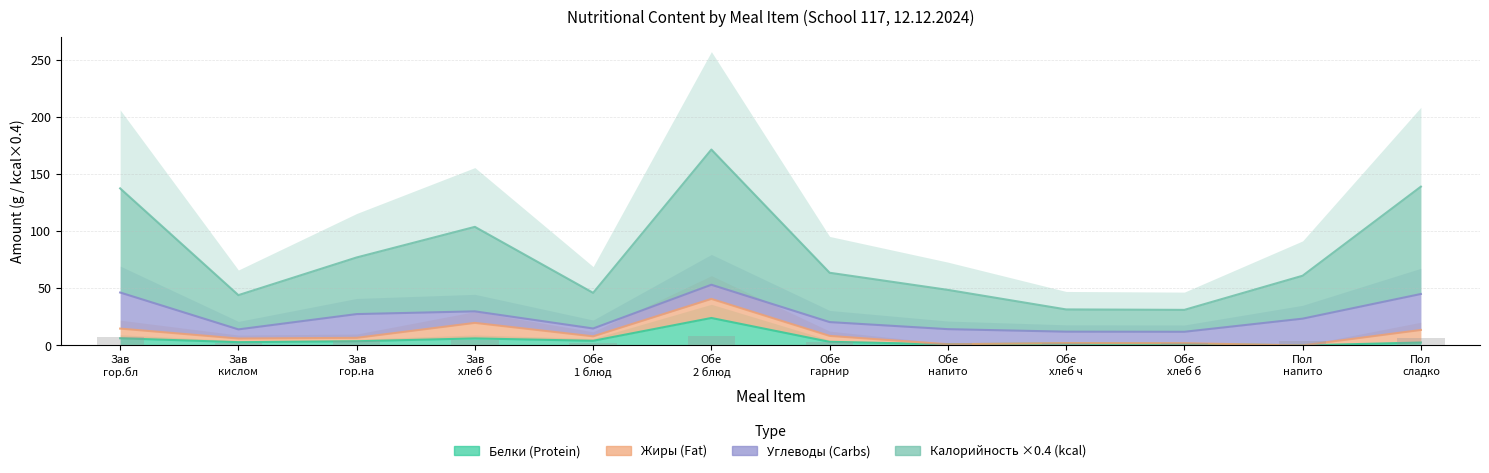

At how many categories does at least one series exceed 100?

4